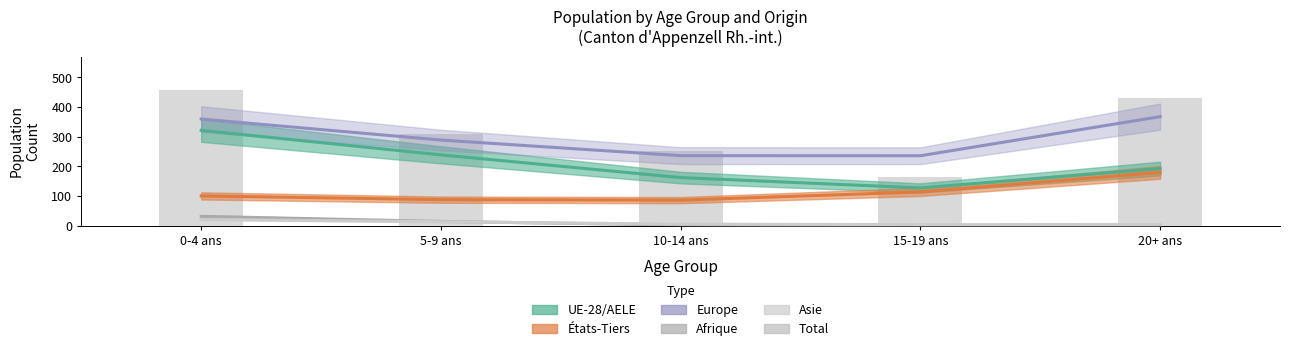

Which series changed the most between 0-4 ans and 15-19 ans?

Total